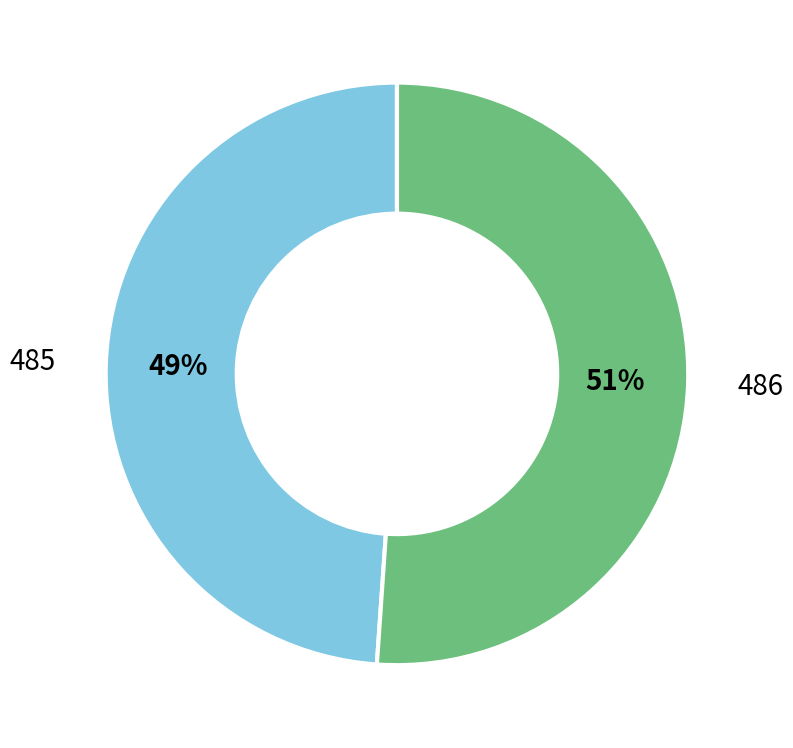

To the nearest percent, what is the difference between the largest and smallest slice percentages?

2%